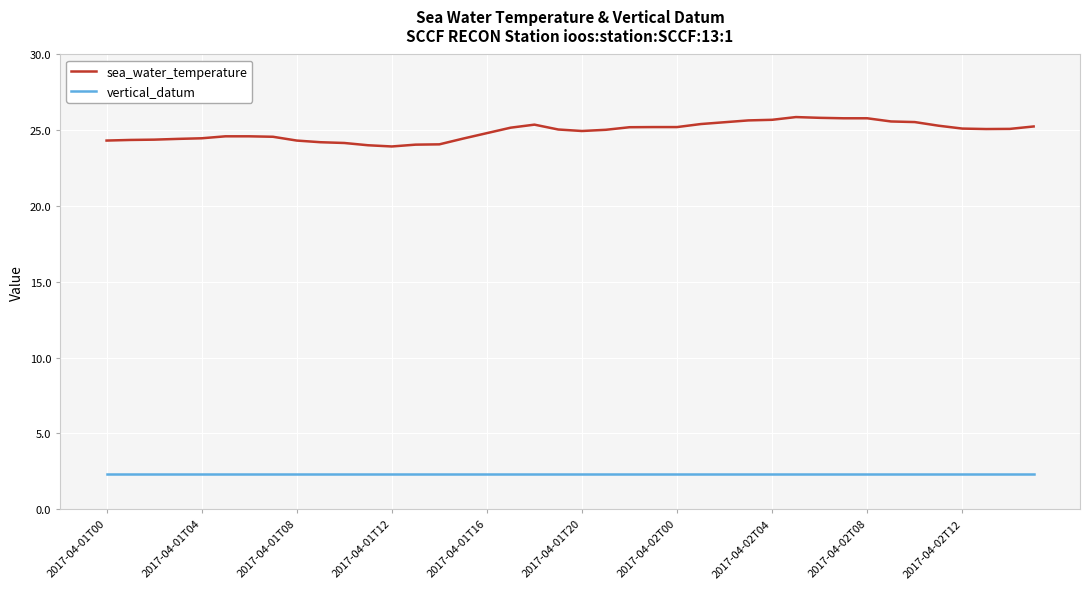

True or false: vertical_datum and sea_water_temperature cross at least once.

False